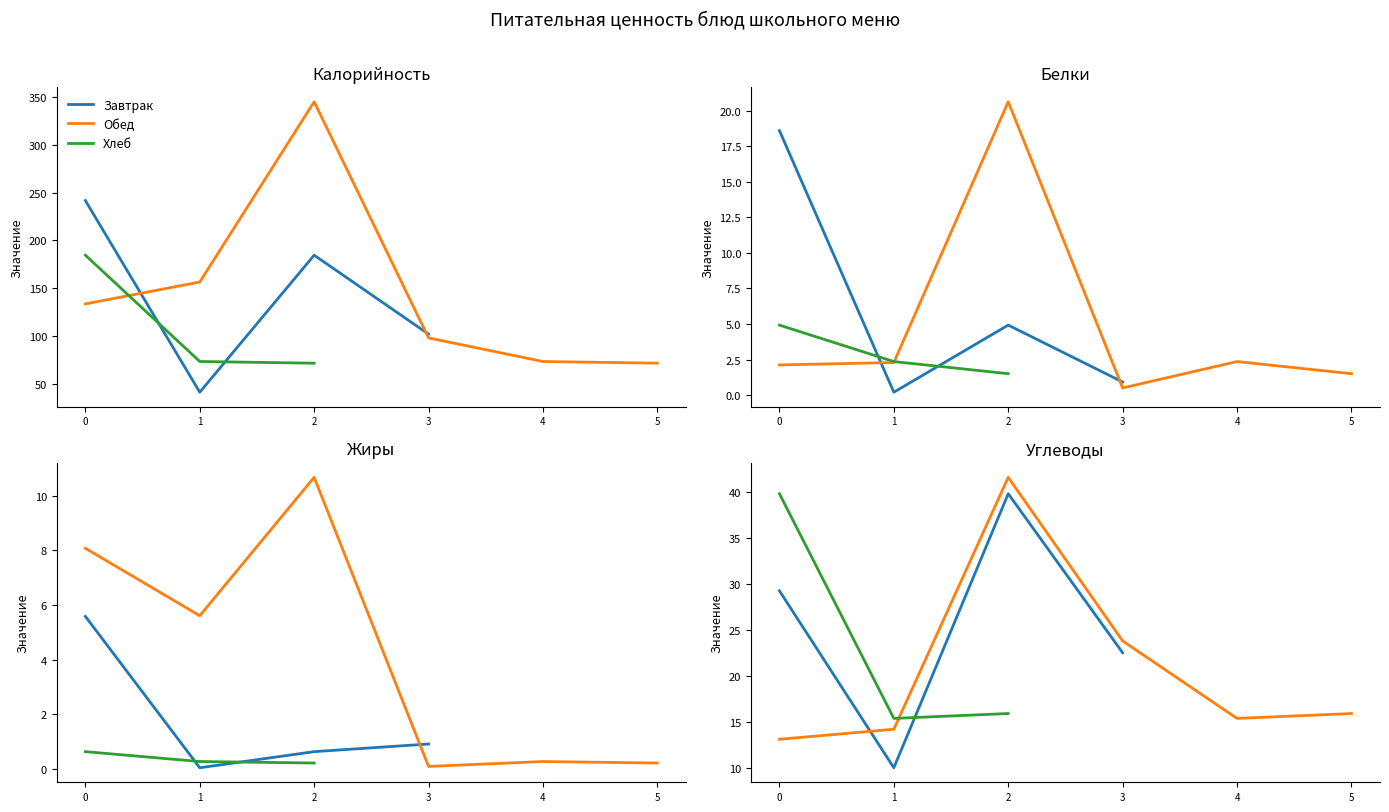

True or false: Калорийность and Жиры intersect in this chart.

False